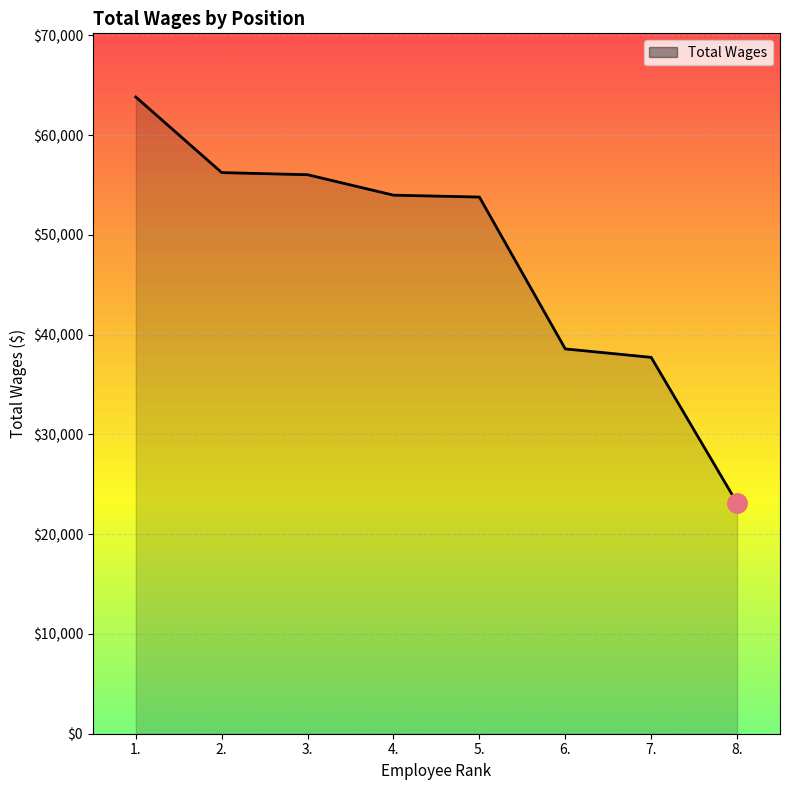

At which label is the value closest to 43473?

6.